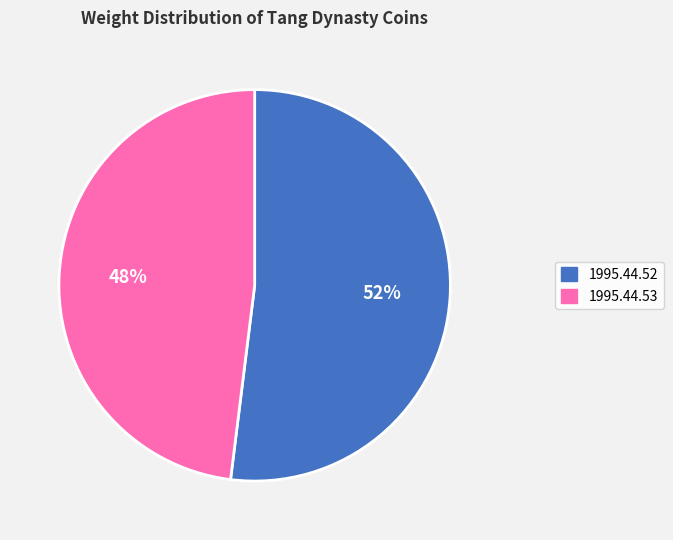

Rank the categories by value from lowest to highest.

1995.44.53, 1995.44.52